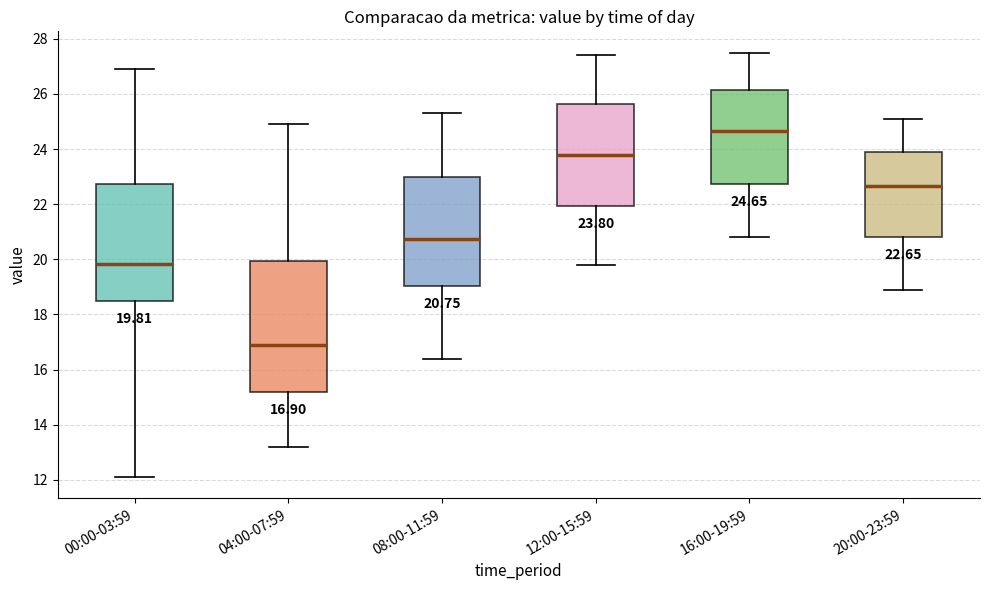

Which box's median line is the lowest?

04:00-07:59